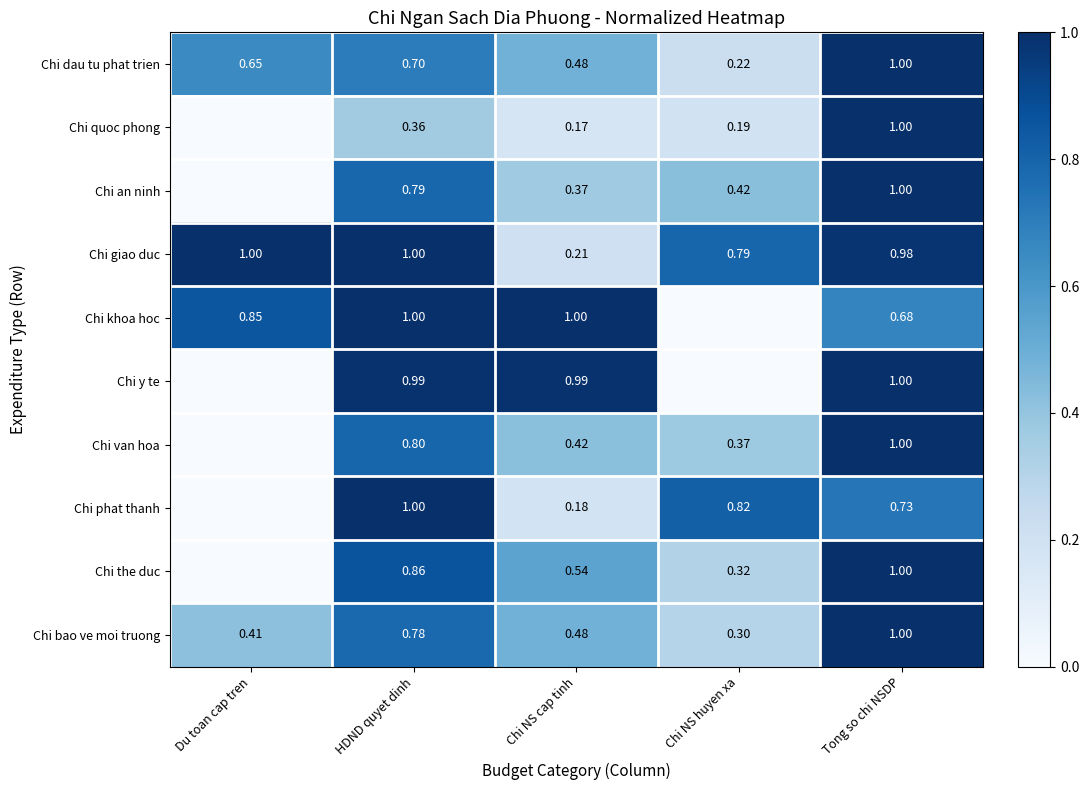

At which label is Chi giao duc closest to 0?

Chi NS cap tinh